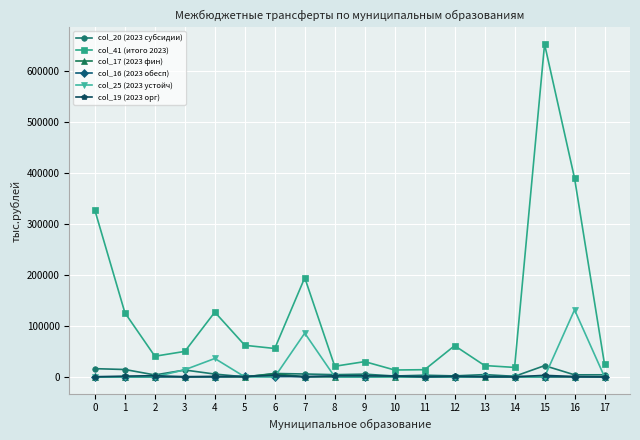

At which category is the sum across all series the highest?

15